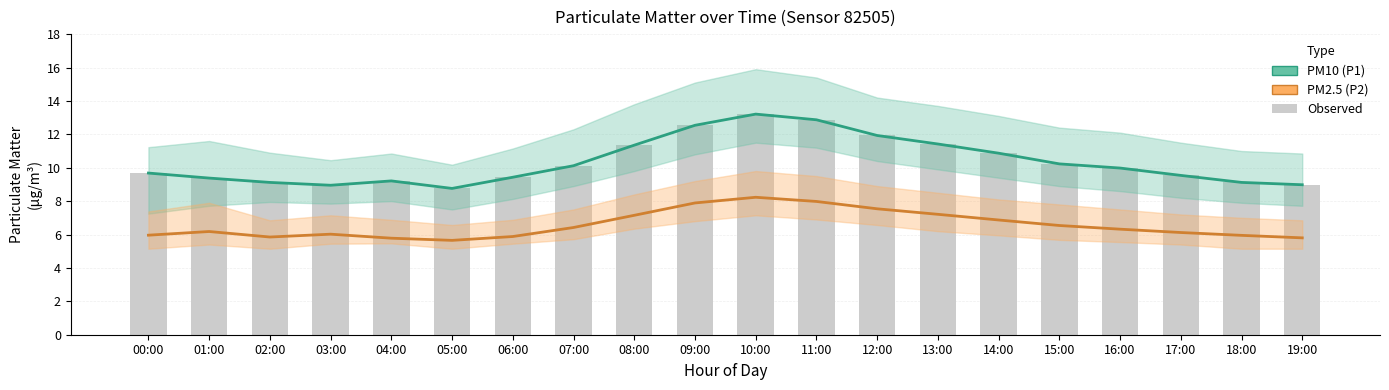

The value of Observed at 19:00 is 9.0. True or false?

True